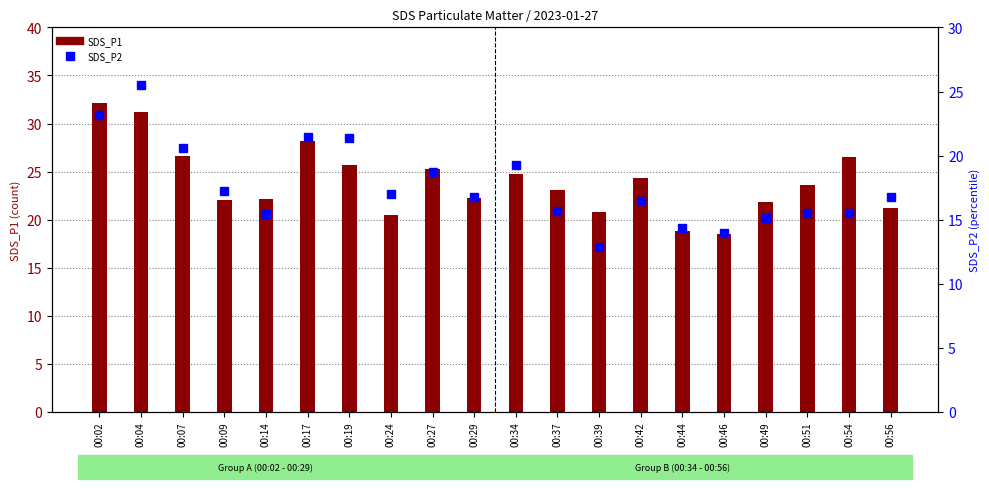

The value of SDS_P2 at 00:39 is 17.4. True or false?

False